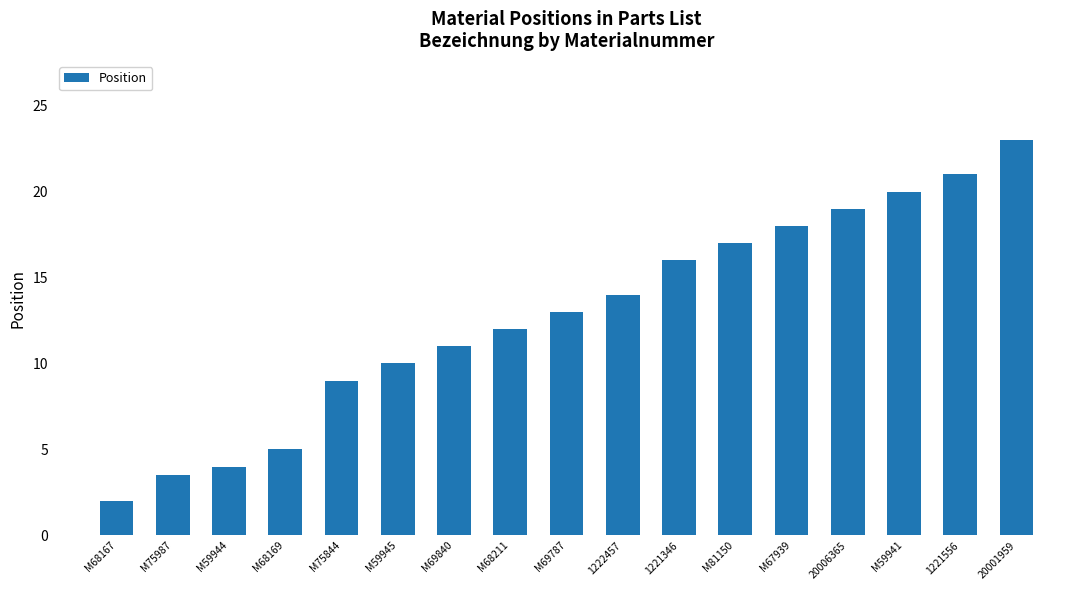

How many values are below 13?

8